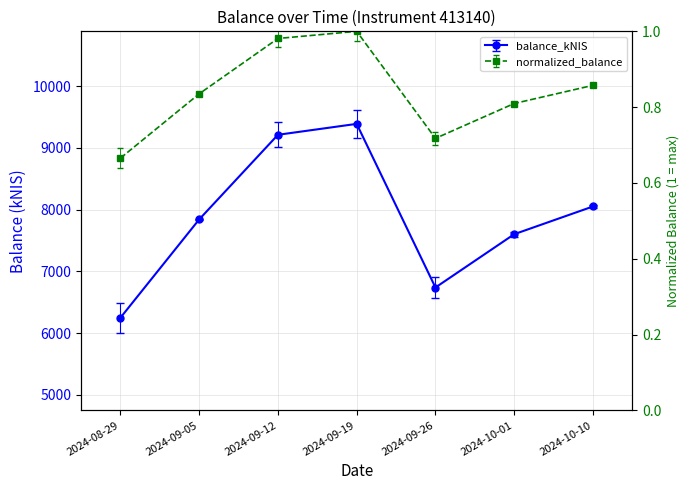

Reading left to right, transcribe all the data shown in this chart.

6248.0	7842.0	9214.0	9391.0	6738.6	7602.7	8052.3